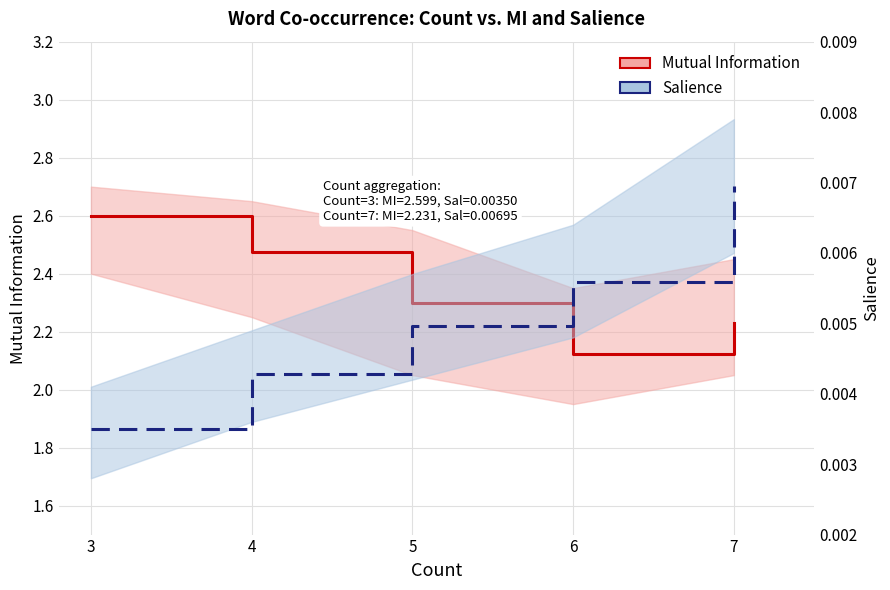

What is the spread (max minus min) of values at 7?

2.2